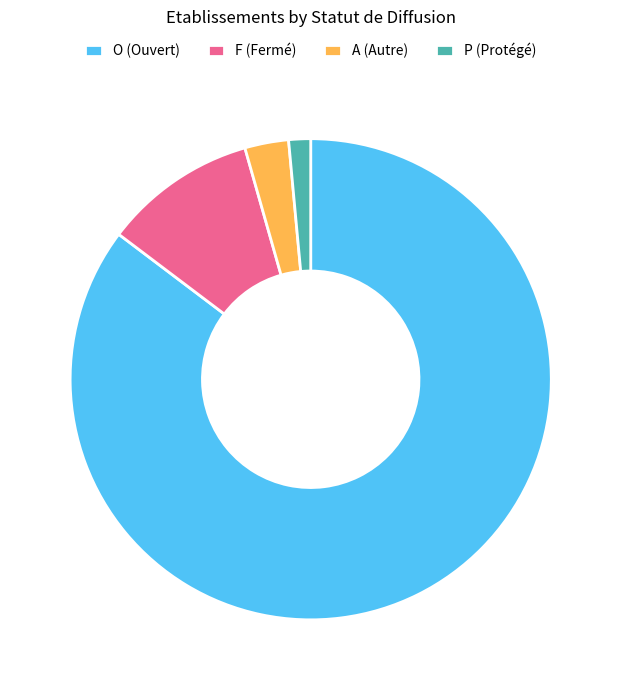

Does O (Ouvert) account for over 50% of the chart?

Yes